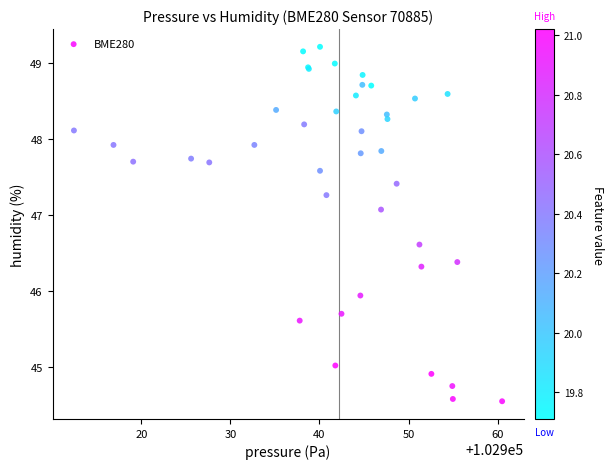

What Y value in the scatter plot is closest to 46?

45.9